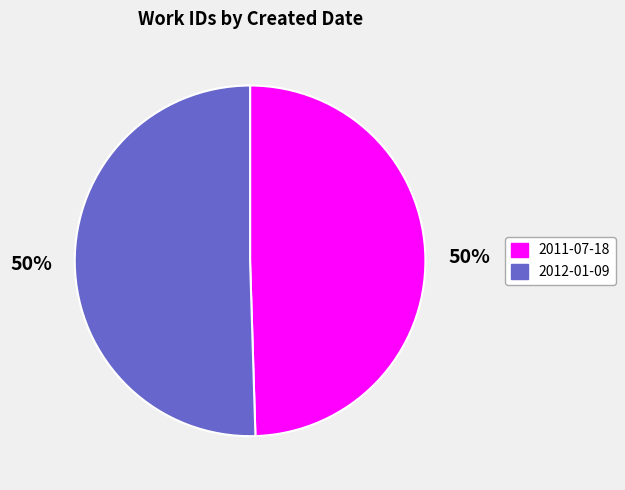

What percentage is the 2011-07-18 slice, to the nearest percent?

50%